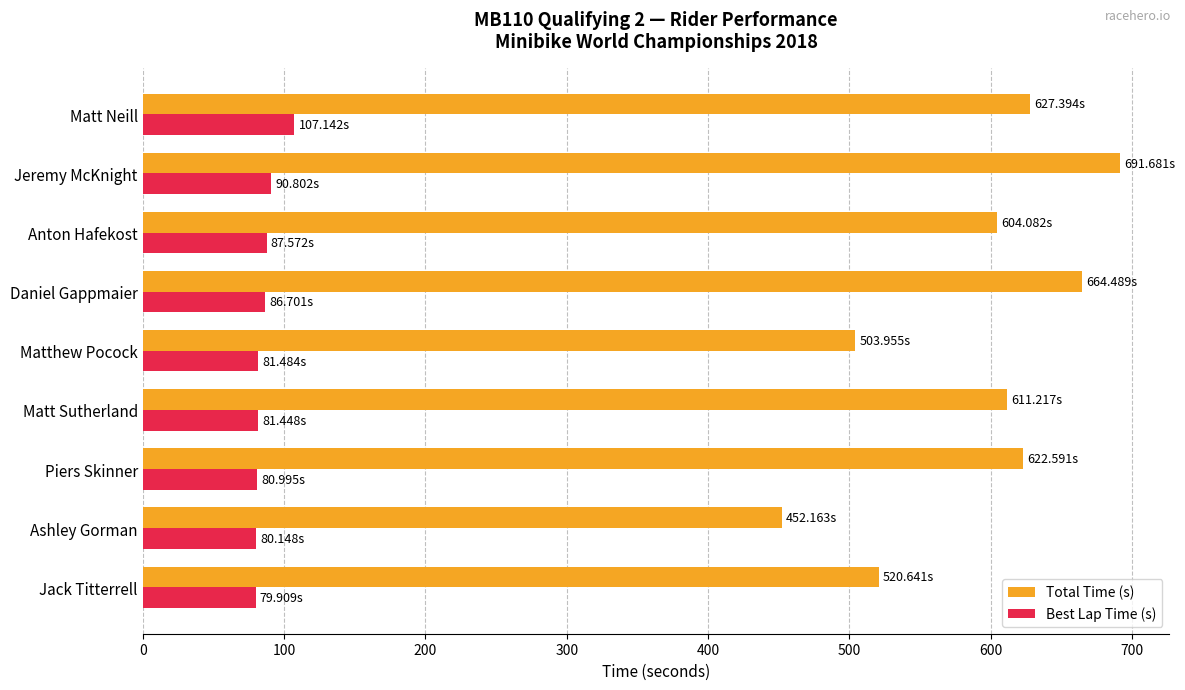

What is the spread (max minus min) of values at Matthew Pocock?

422.5